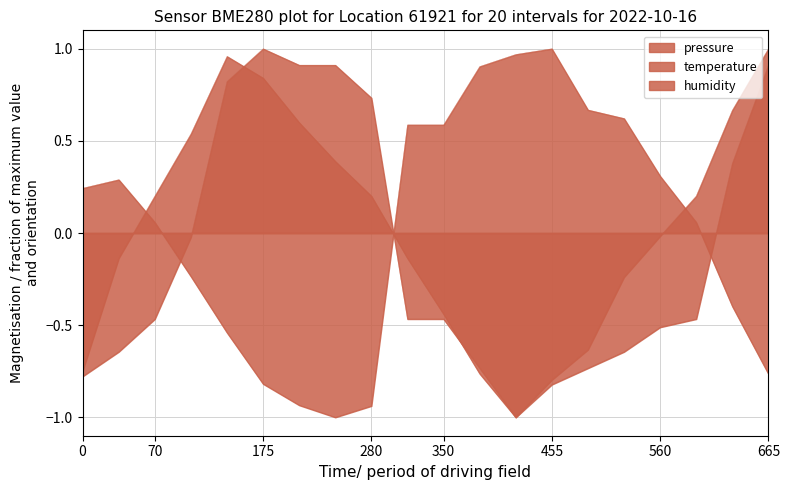

What are all the series names shown in the legend?

pressure, temperature, humidity